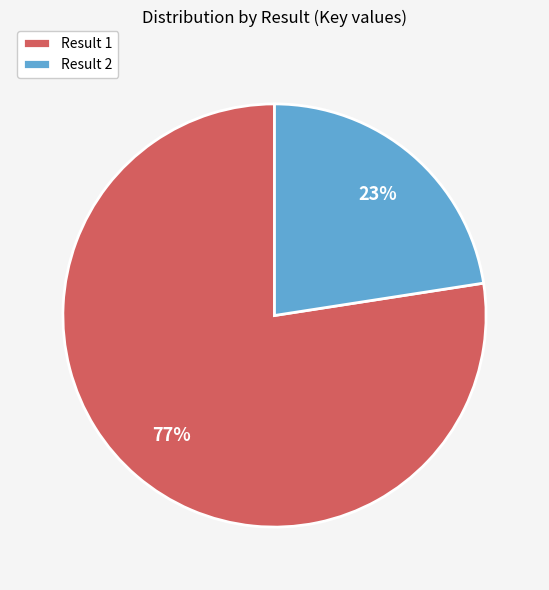

Combined, do Result 2 and Result 1 account for over 50%?

Yes